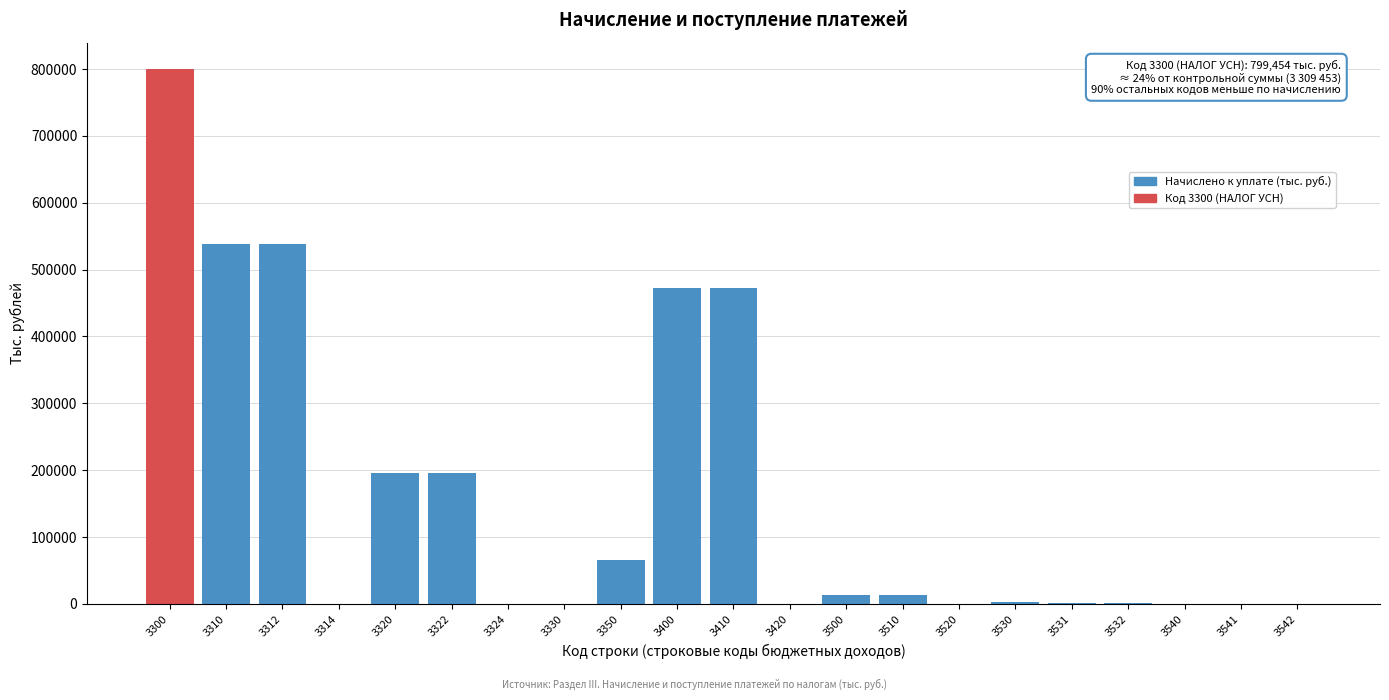

What is the sum of all values?

3309477